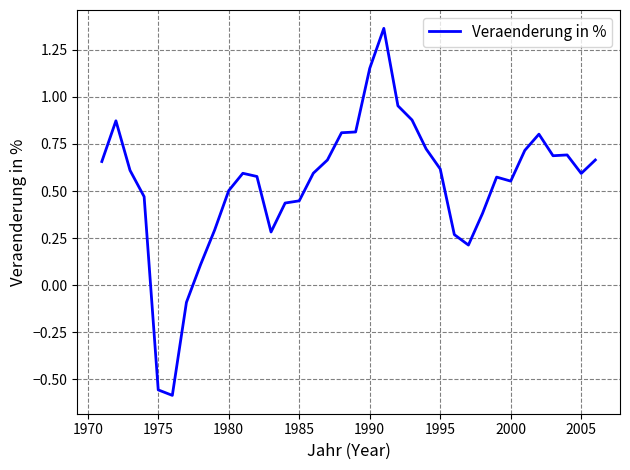

What is the difference between the maximum and minimum values?

1.9